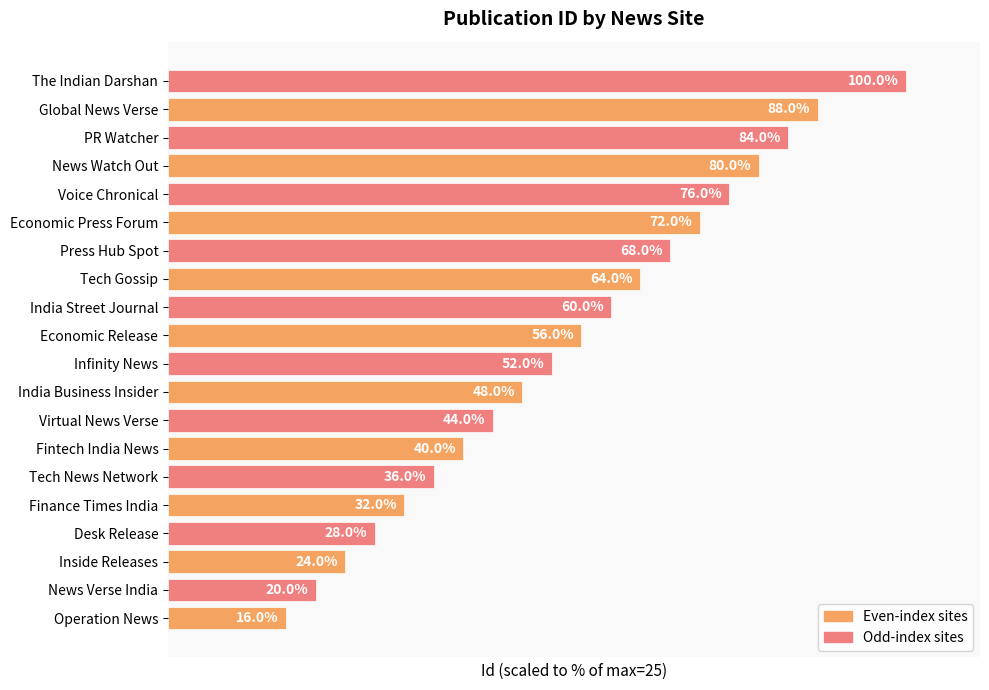

List the labels in order of value, smallest first.

Operation News, News Verse India, Inside Releases, Desk Release, Finance Times India, Tech News Network, Fintech India News, Virtual News Verse, India Business Insider, Infinity News, Economic Release, India Street Journal, Tech Gossip, Press Hub Spot, Economic Press Forum, Voice Chronical, News Watch Out, PR Watcher, Global News Verse, The Indian Darshan